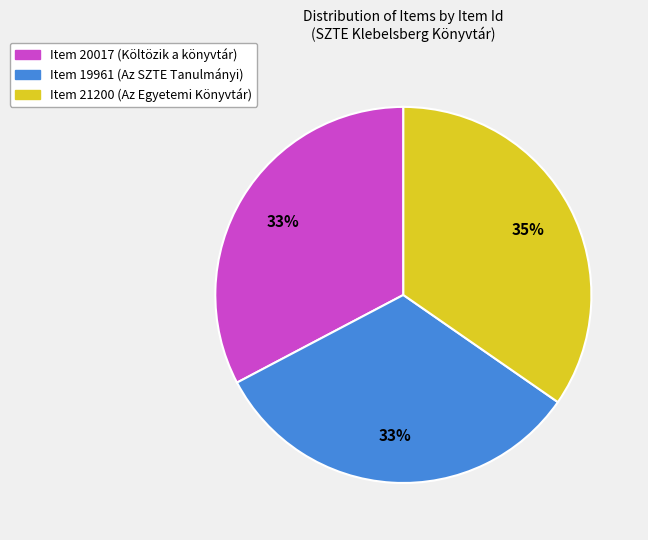

Does Item 19961 (Az SZTE Tanulmányi) account for over 50% of the chart?

No